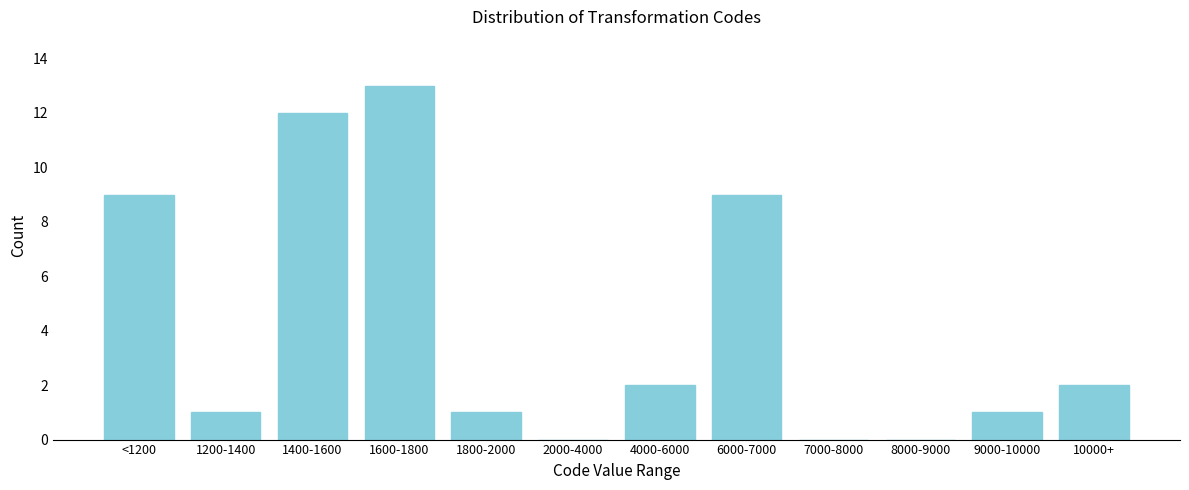

Reading left to right, what are all the values shown in this chart?

<1200=9	1200-1400=1	1400-1600=12	1600-1800=13	1800-2000=1	2000-4000=0	4000-6000=2	6000-7000=9	7000-8000=0	8000-9000=0	9000-10000=1	10000+=2